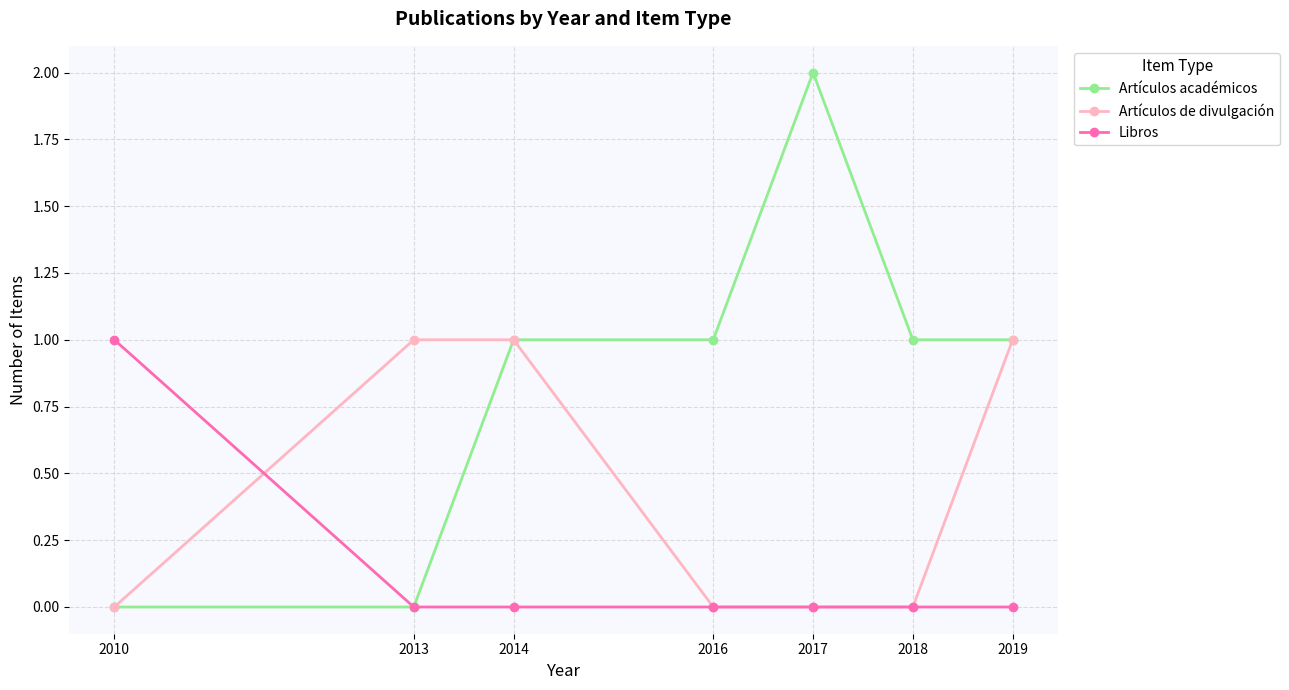

How many Libros values are between 0 and 1?

7